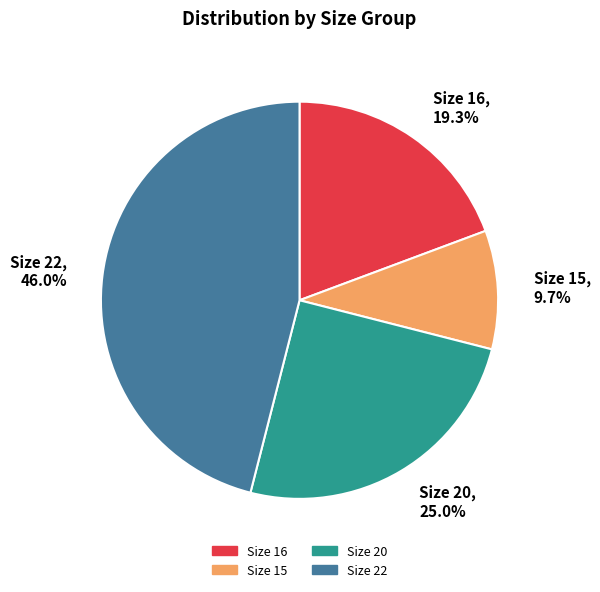

What portion of the pie excludes Size 15?

90.3%